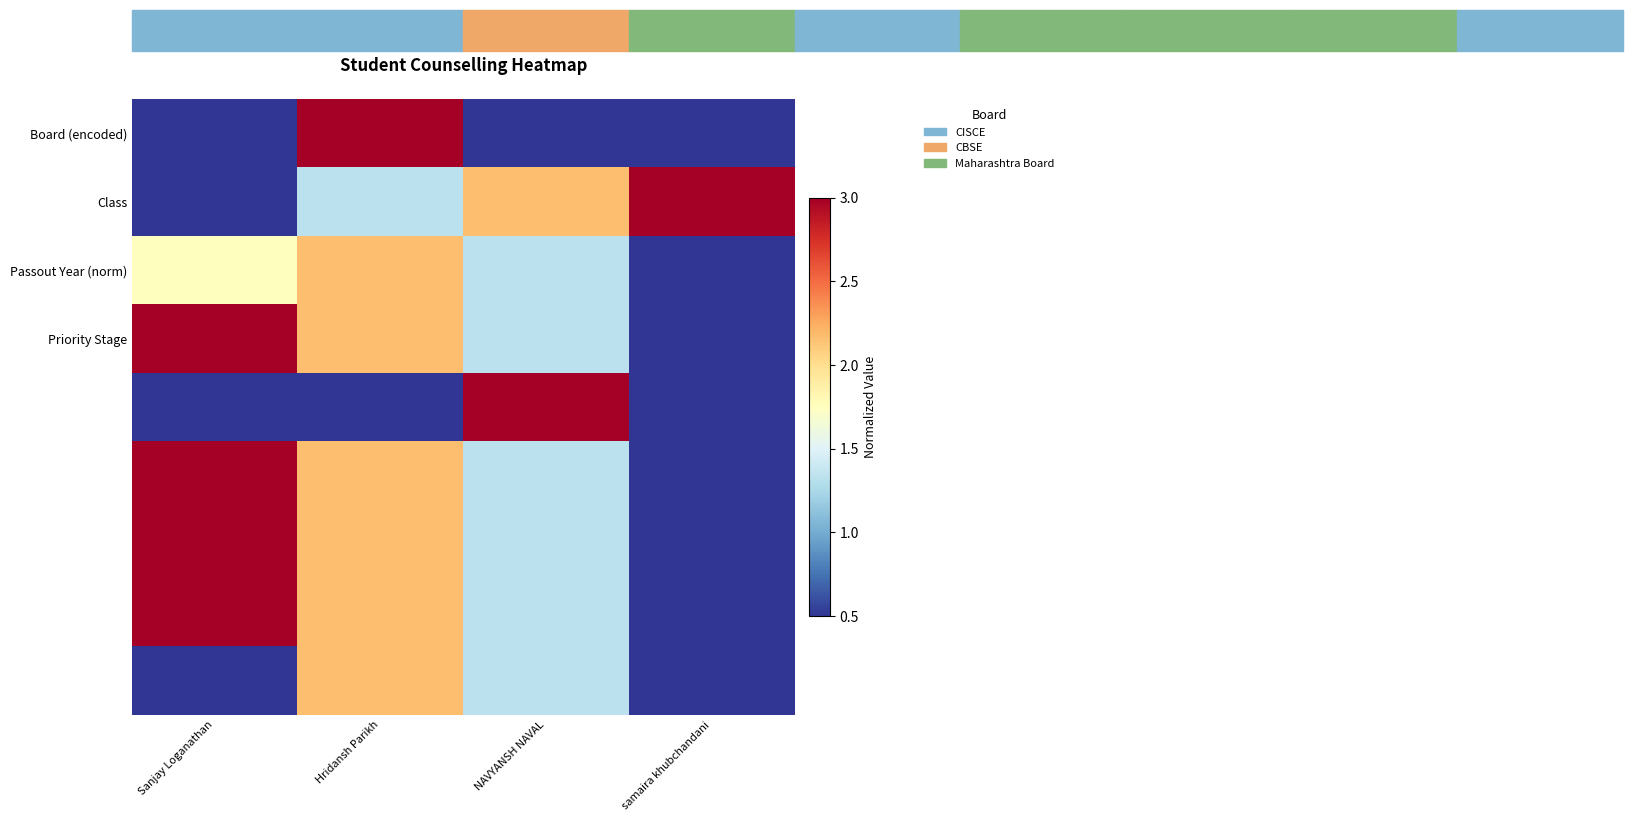

What is the difference between the Class values at NAVYANSH NAVAL and samaira khubchandani?

0.8